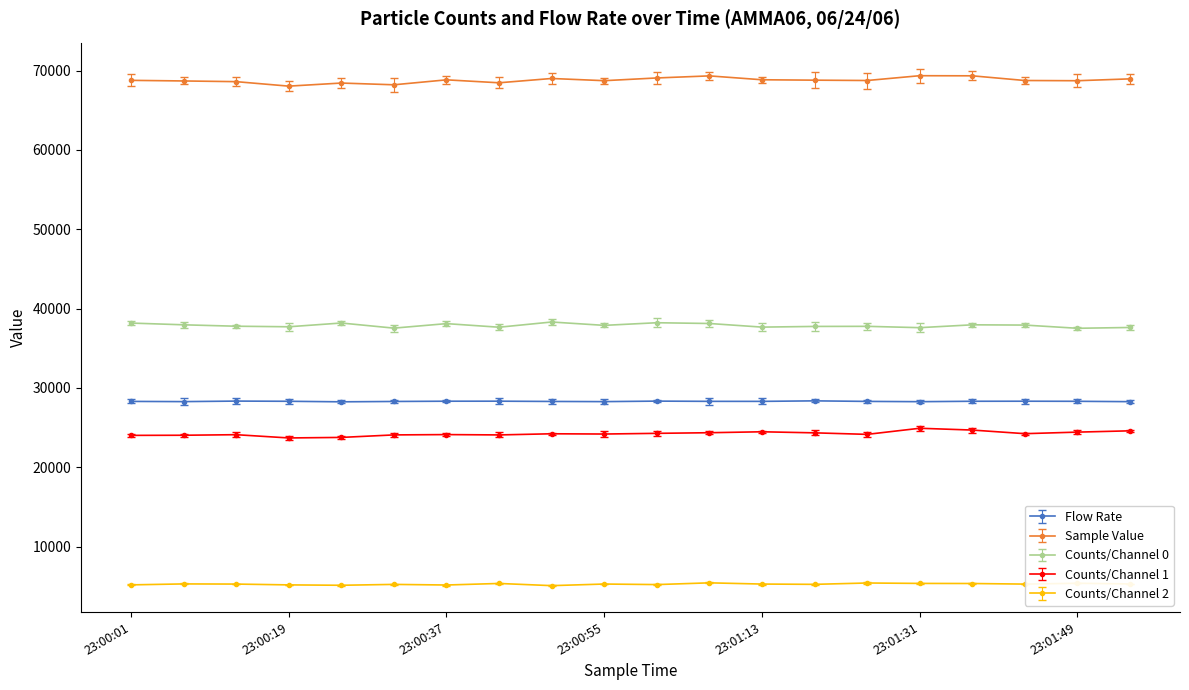

Which series has the largest total across all categories?

Sample Value